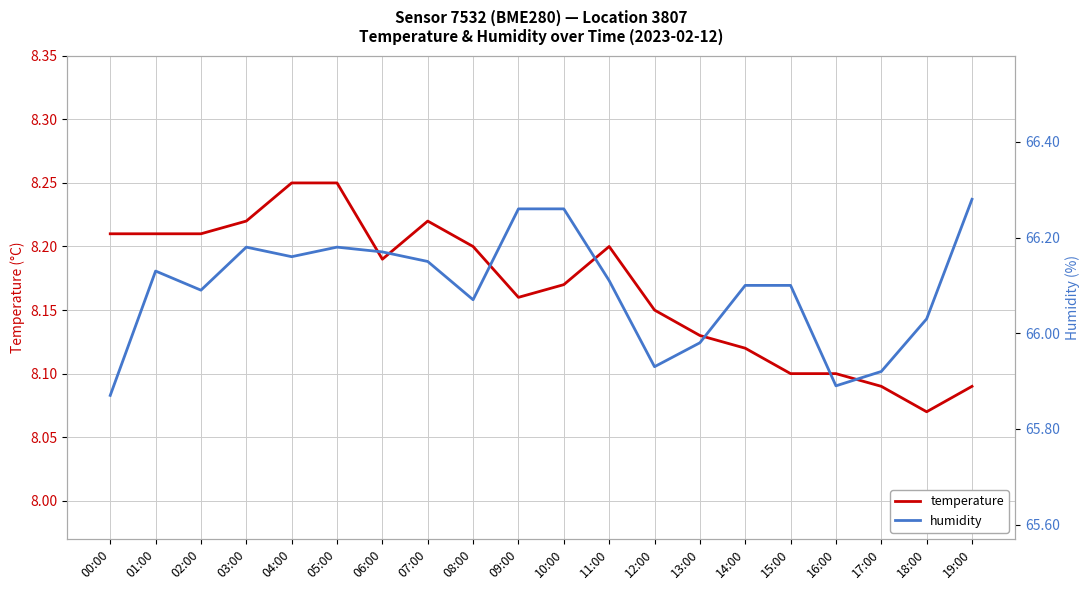

Is this an area chart (filled region under the line)?

No